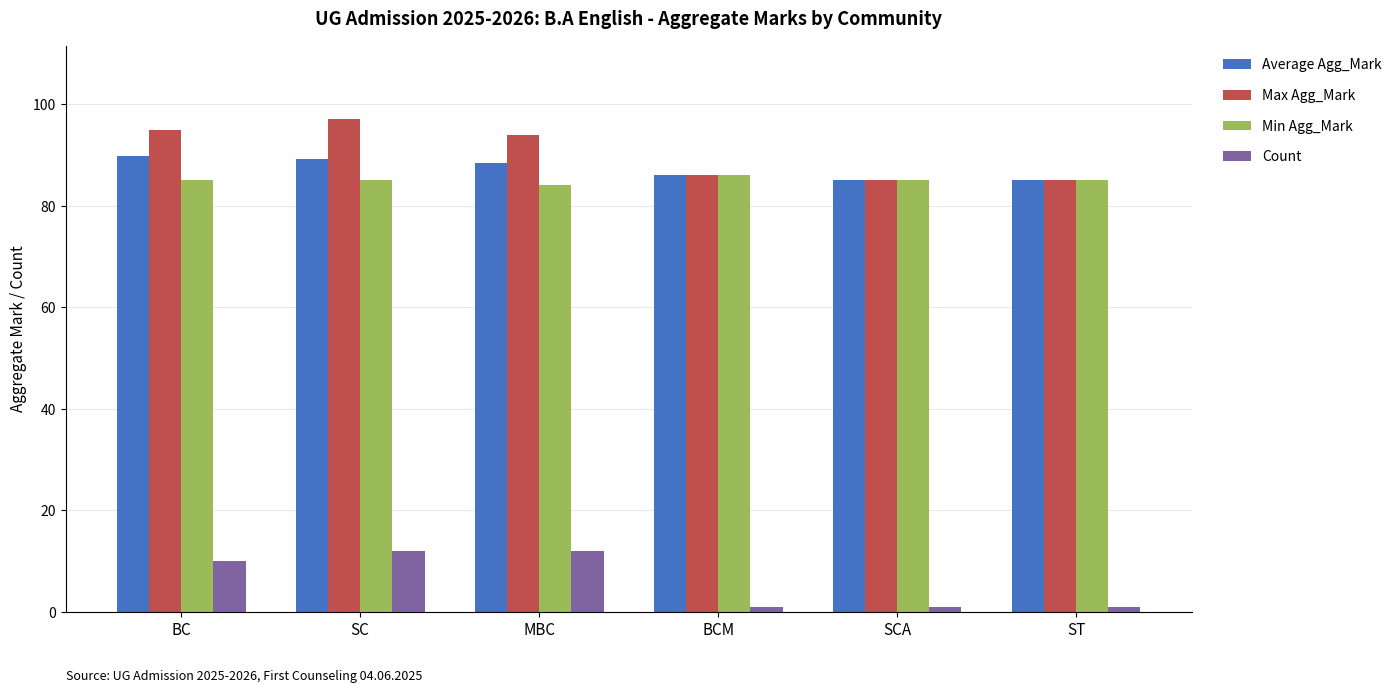

What is the sum of all Min Agg_Mark values?

510.0